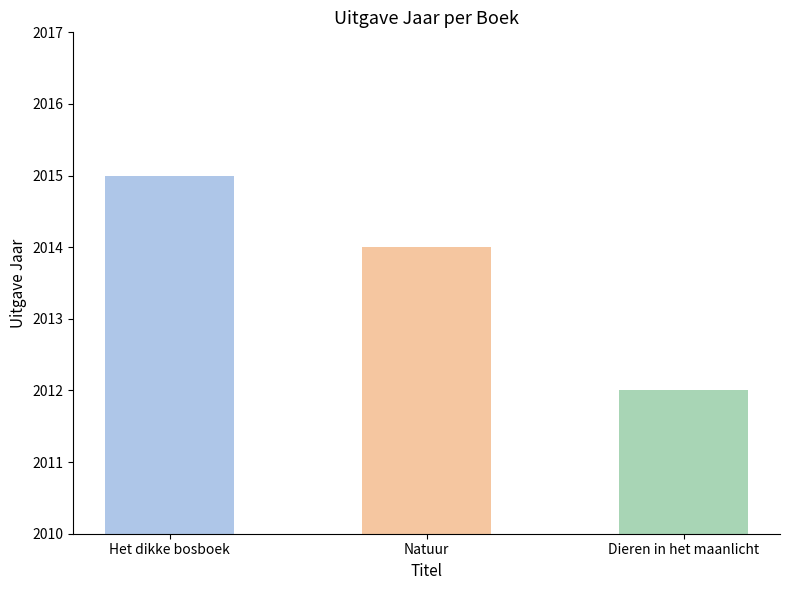

What is the sum of the values at Dieren in het maanlicht and Natuur?

4026